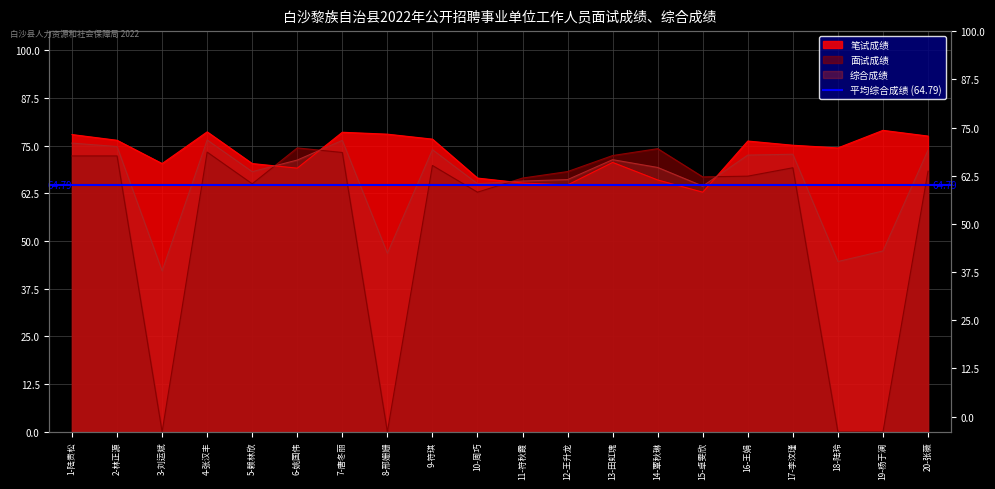

True or false: 面试成绩 has more than 0 interior local peaks.

True